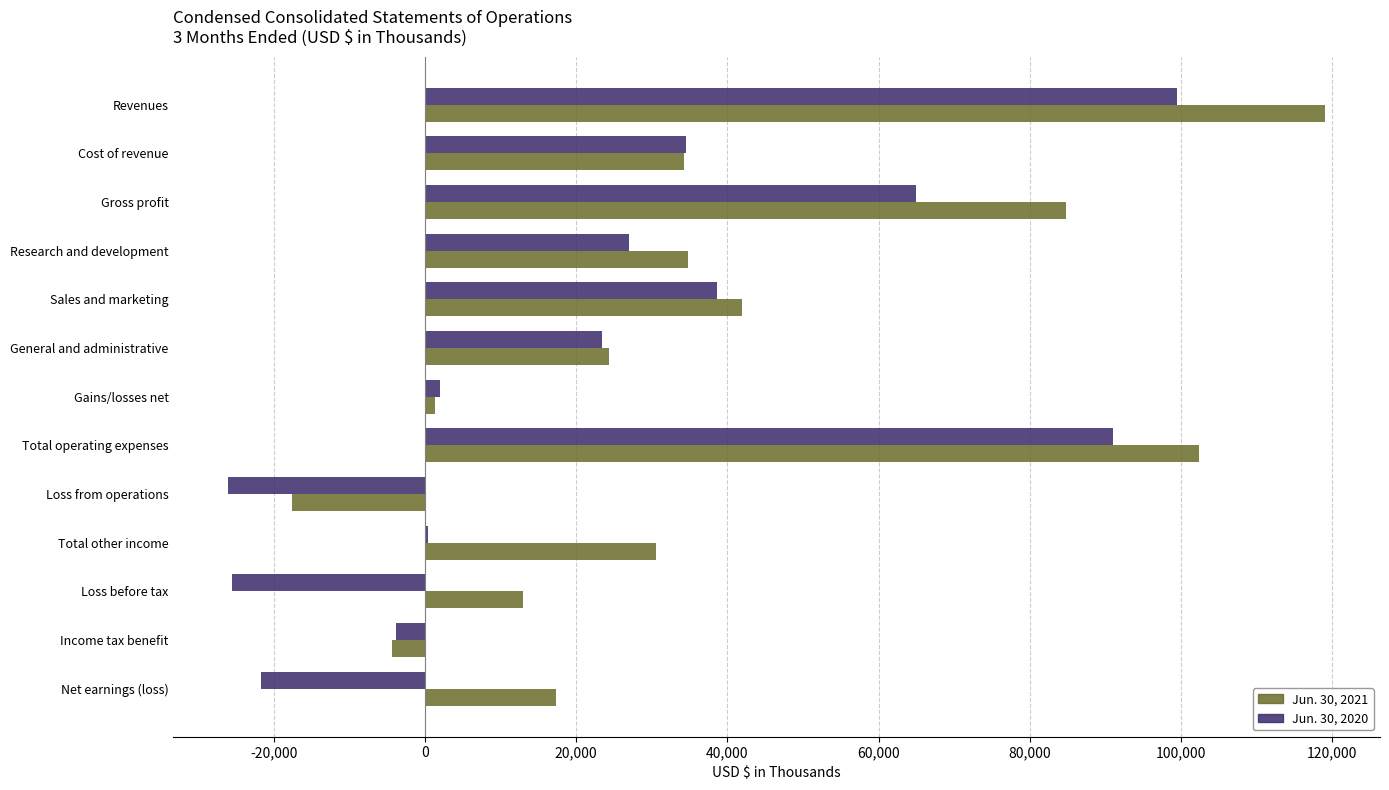

Which series has the largest total across all categories?

Jun. 30, 2021